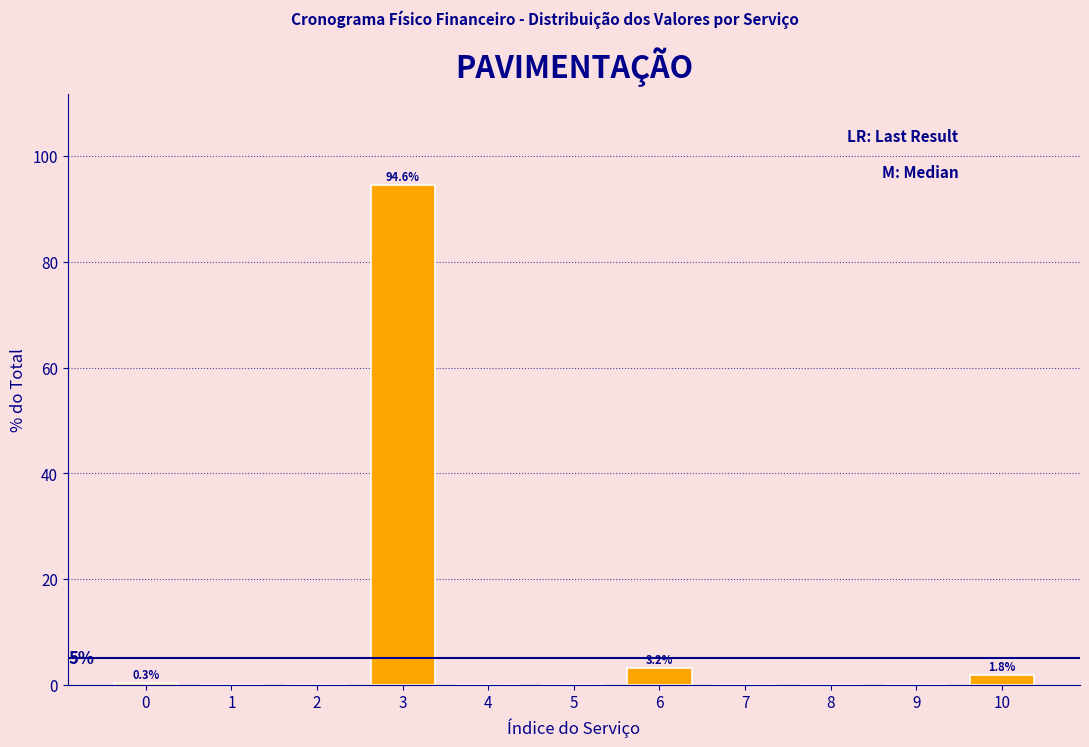

What is the change in value from 3 to 4?

-94.6